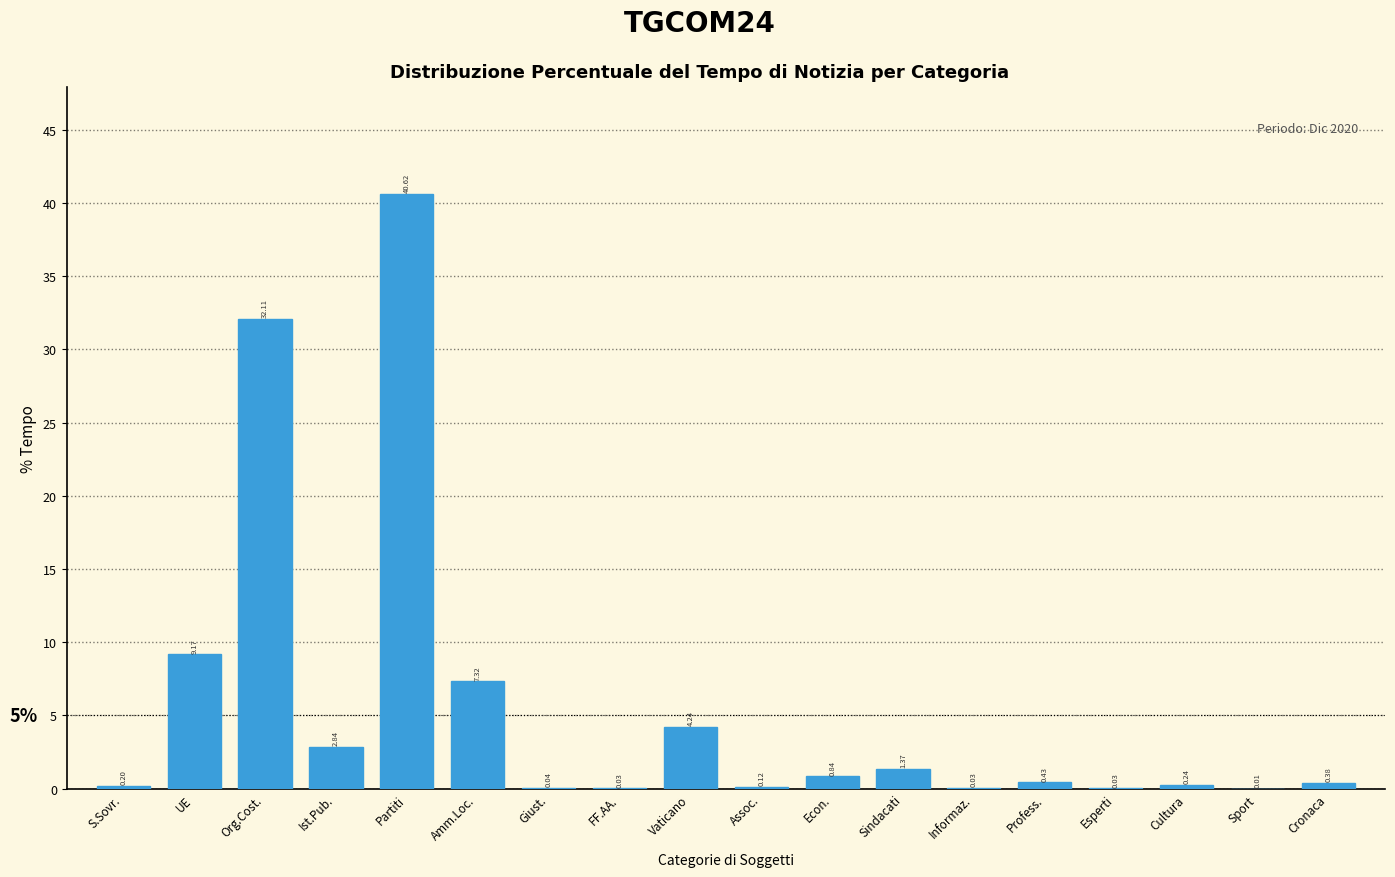

At which label is the value closest to 20?

UE